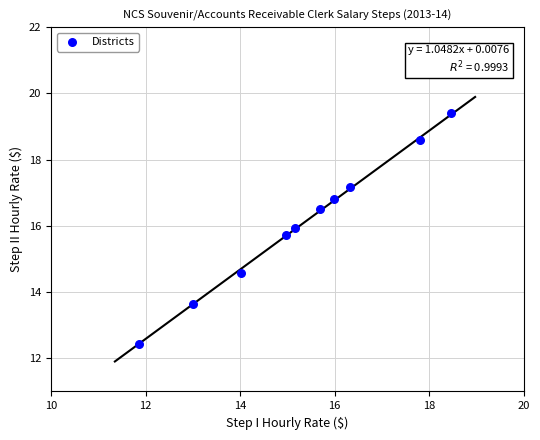

What Y value in the scatter plot is closest to 15?

14.6